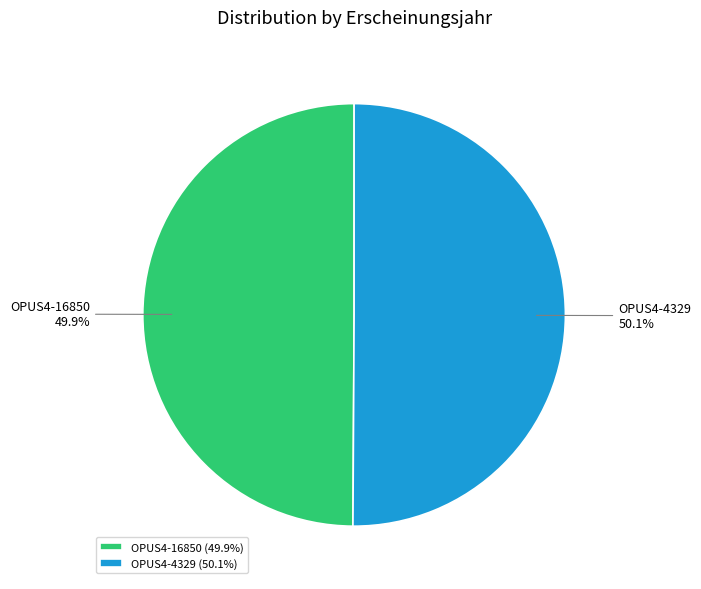

How much of the chart is everything except OPUS4-4329?

49.9%